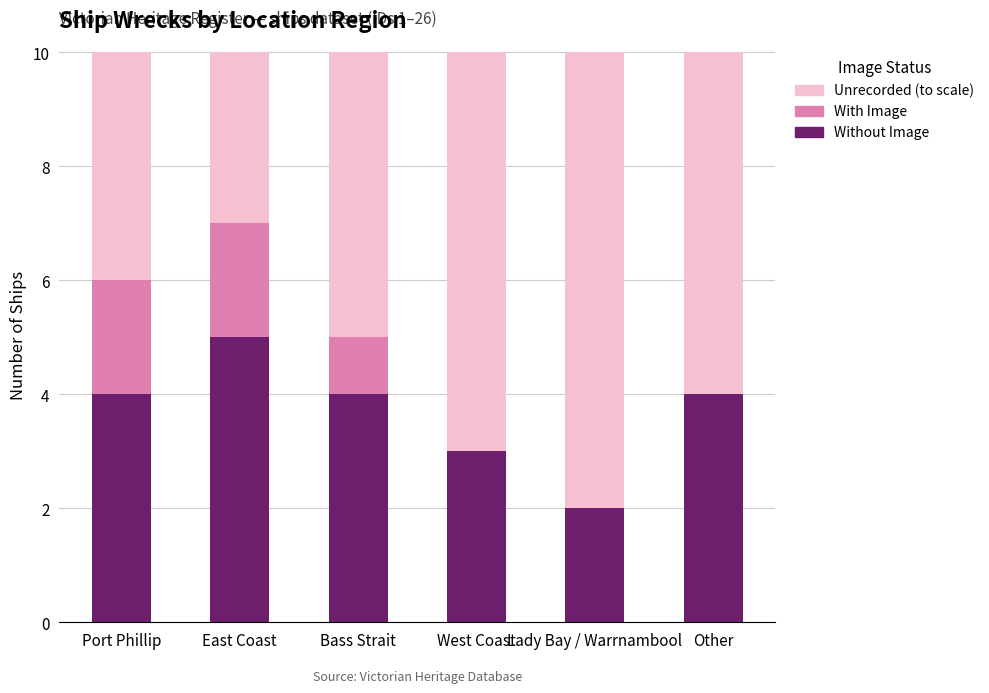

What is the sum of the Without Image values at Lady Bay / Warrnambool and East Coast?

7